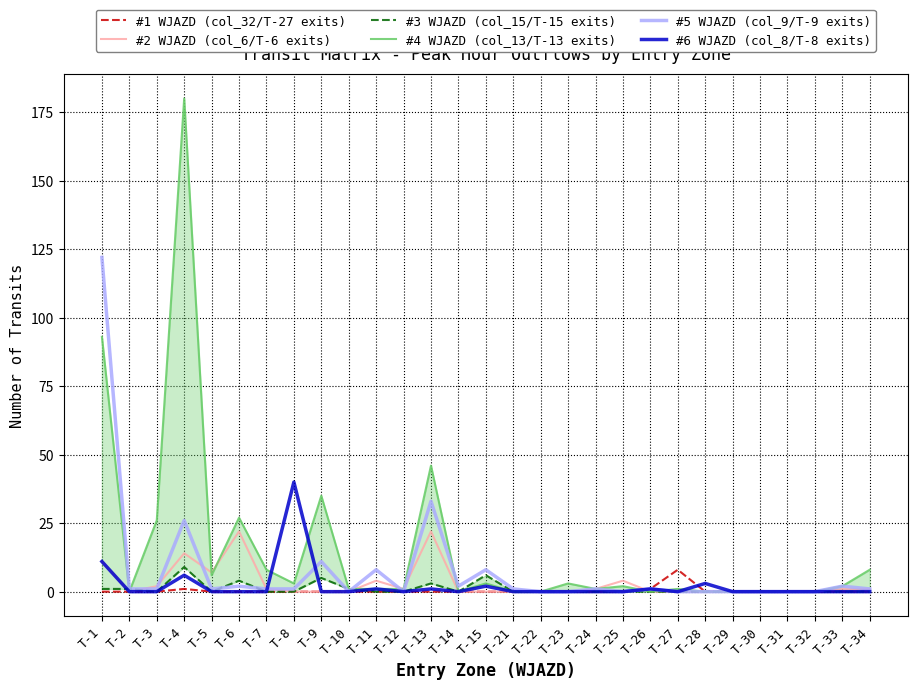

What is the difference between the highest and lowest values at T-2?

1